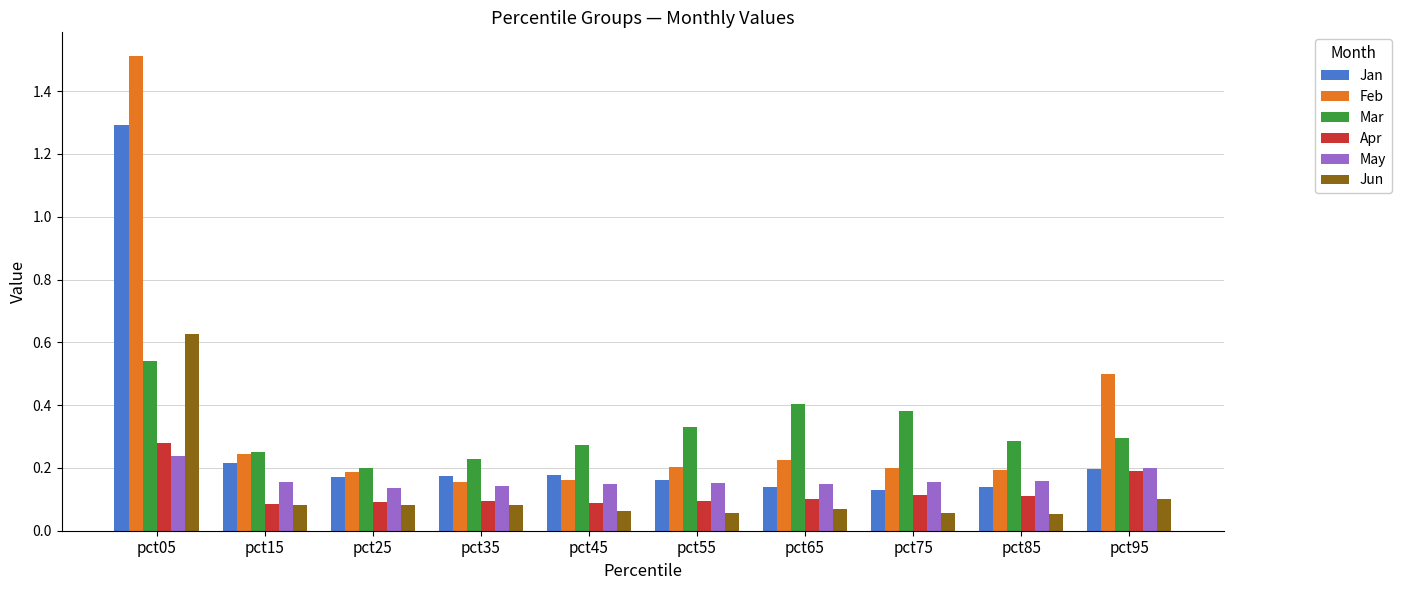

At how many categories does at least one series exceed 0?

10